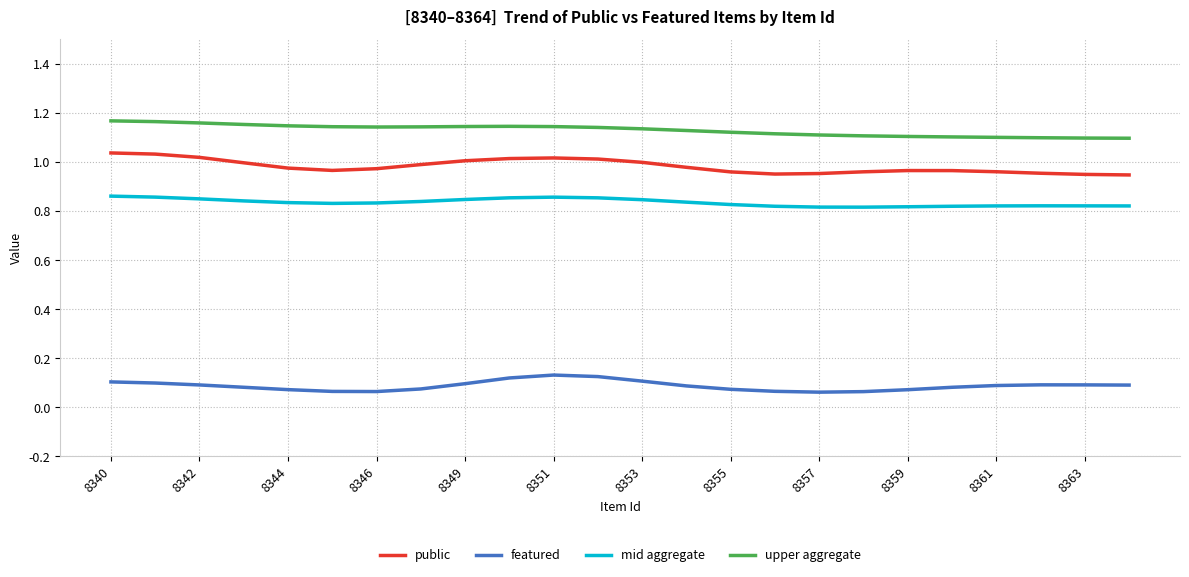

Which series has the largest total across all categories?

upper aggregate